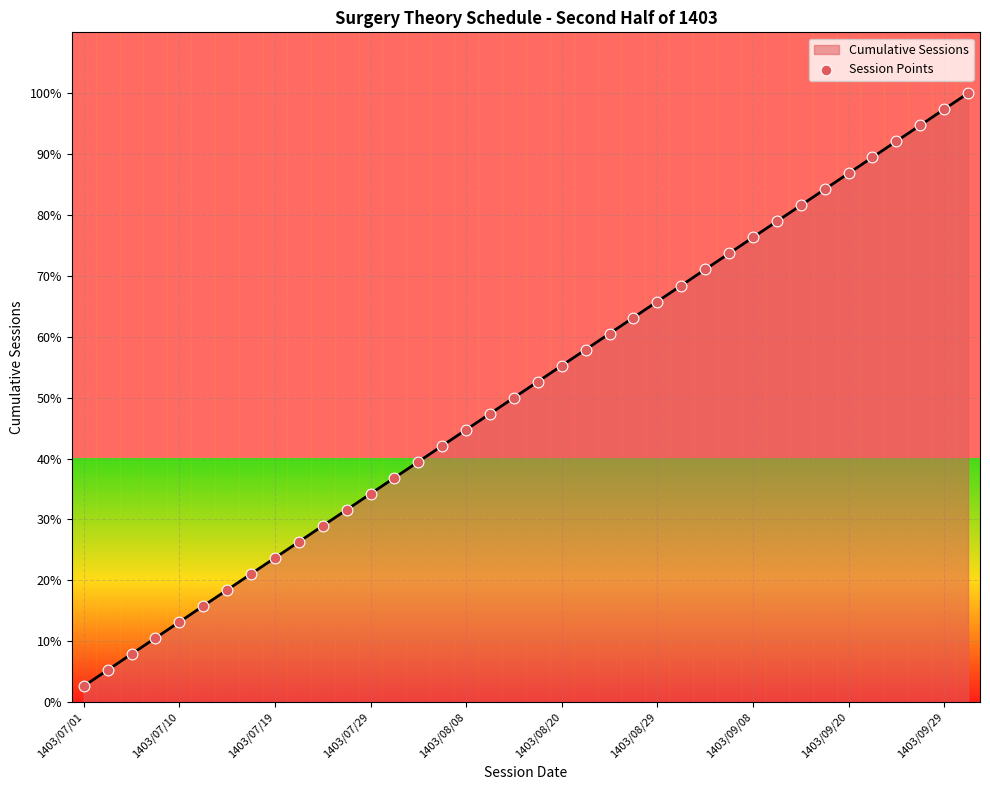

What is the difference between the maximum and minimum values?

97.4